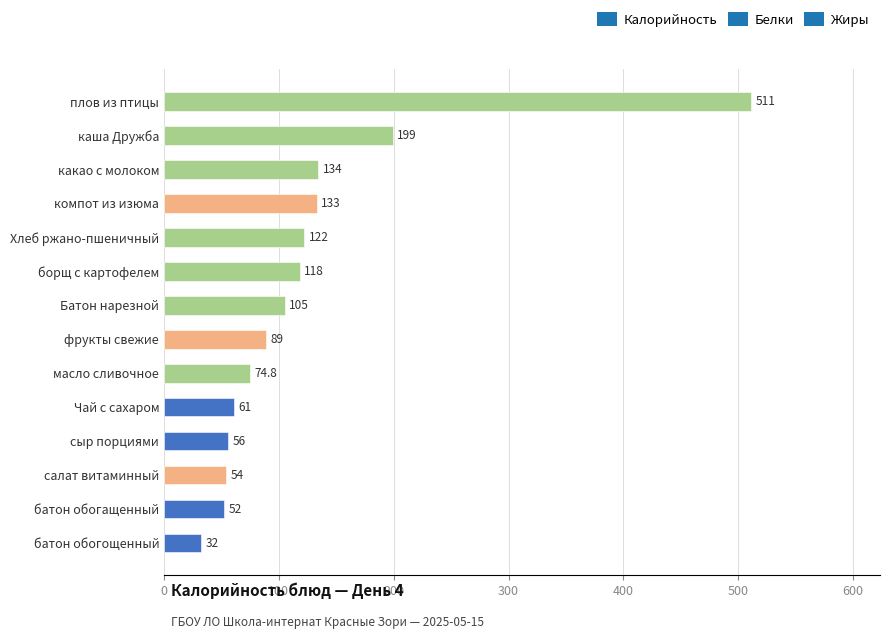

What is the difference between the maximum and minimum values?

479.0